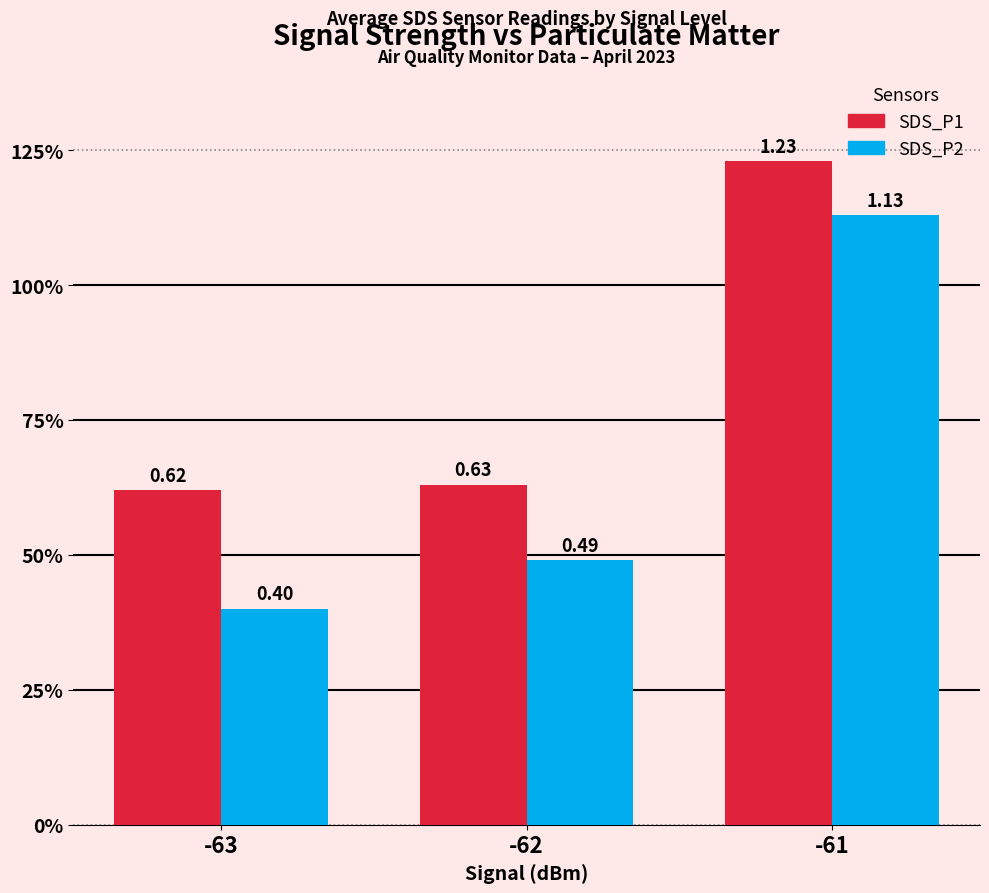

What is the highest value of the SDS_P2 series?

1.1